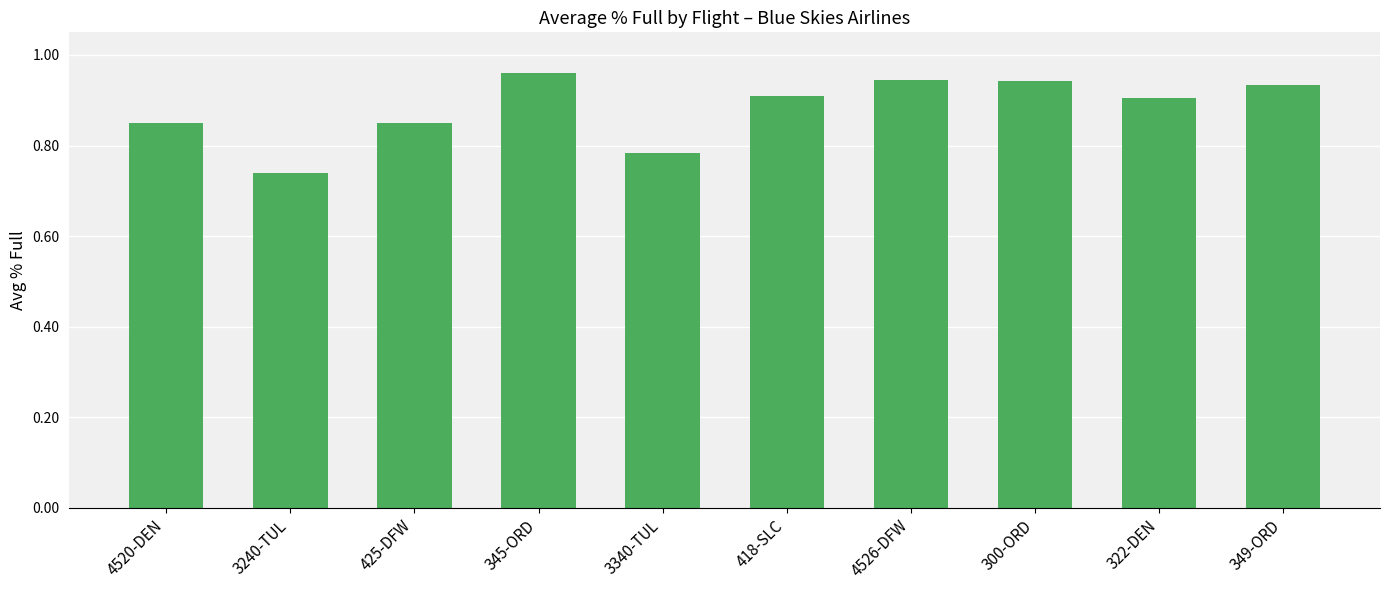

What is the change in value from 3240-TUL to 4526-DFW?

+0.2